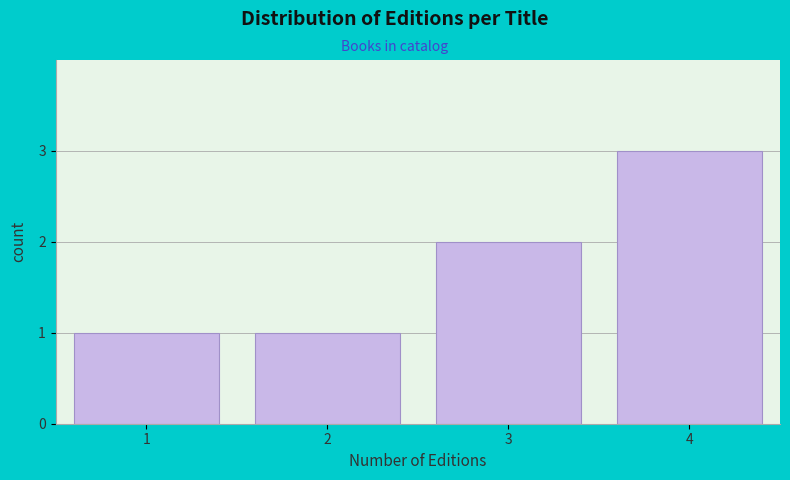

Reading left to right, transcribe all the data shown in this chart.

1=1	2=1	3=2	4=3